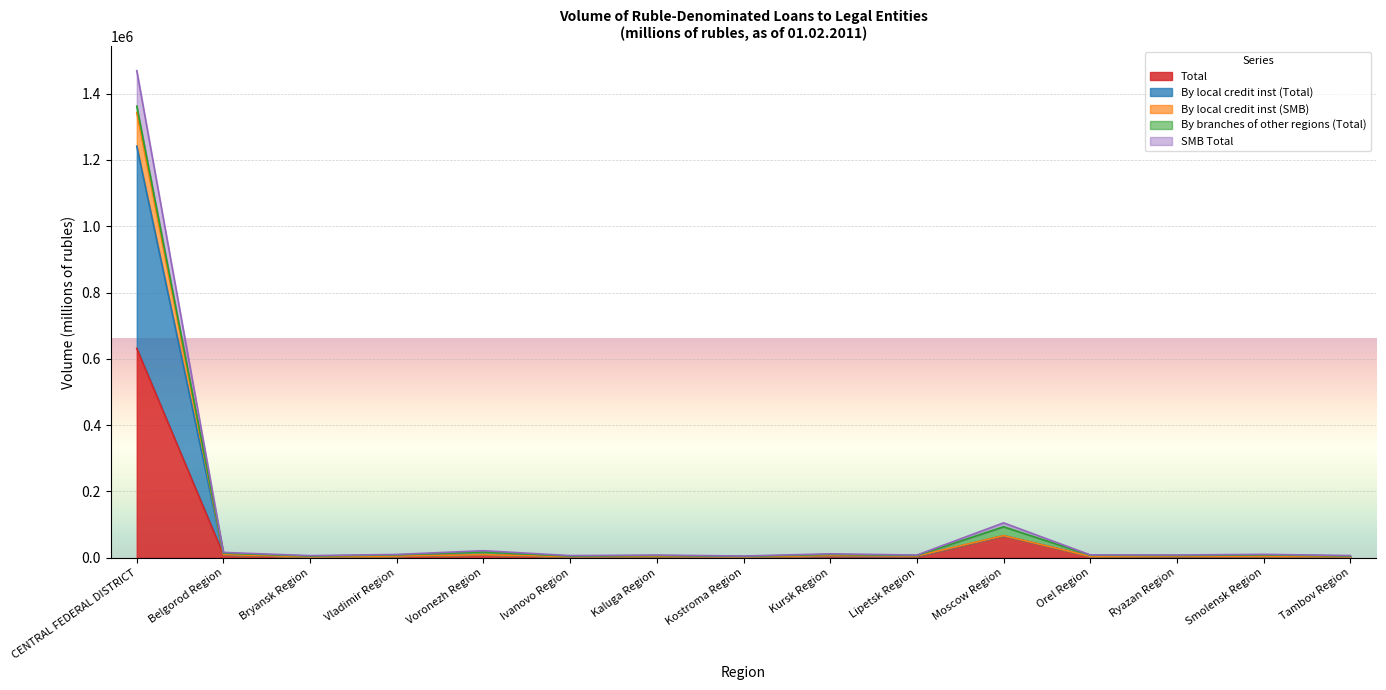

How many categories are shown in the chart?

15